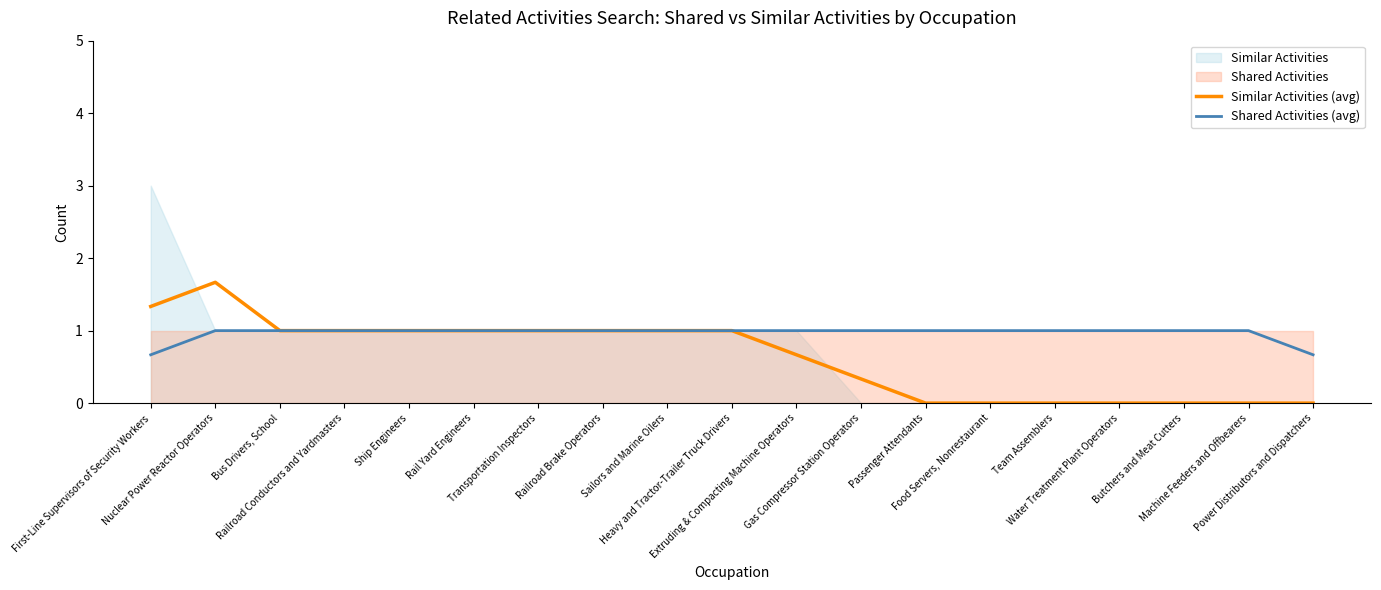

What position from the left is Butchers and Meat Cutters?

17